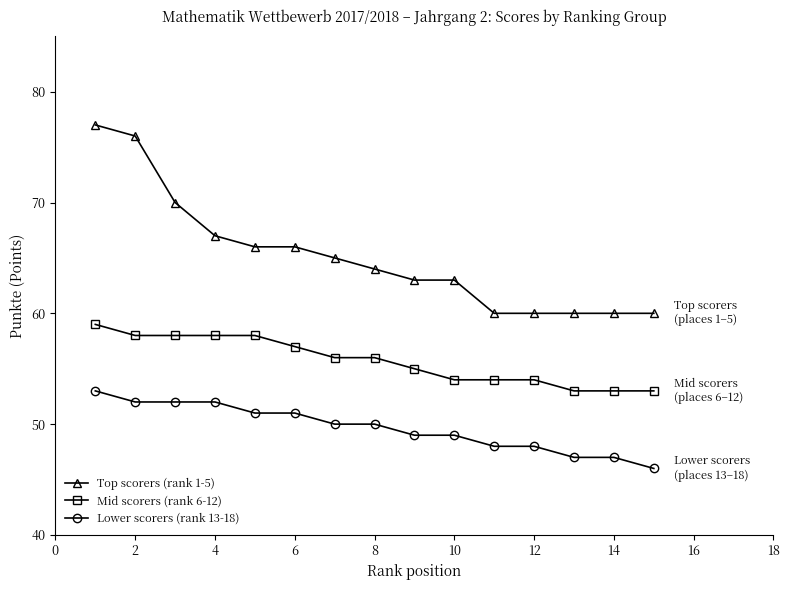

What is the highest value of the Lower scorers (rank 13-18) series?

53